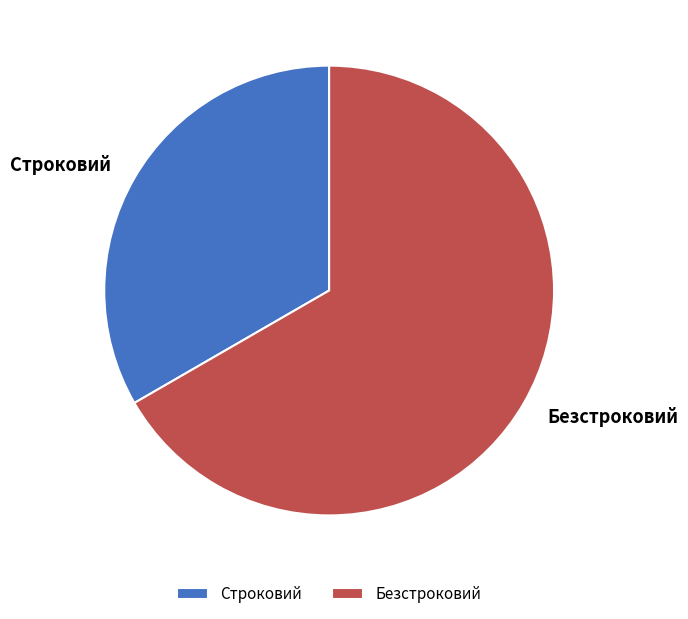

What is the ratio of the value at Строковий to the value at Безстроковий?

0.5